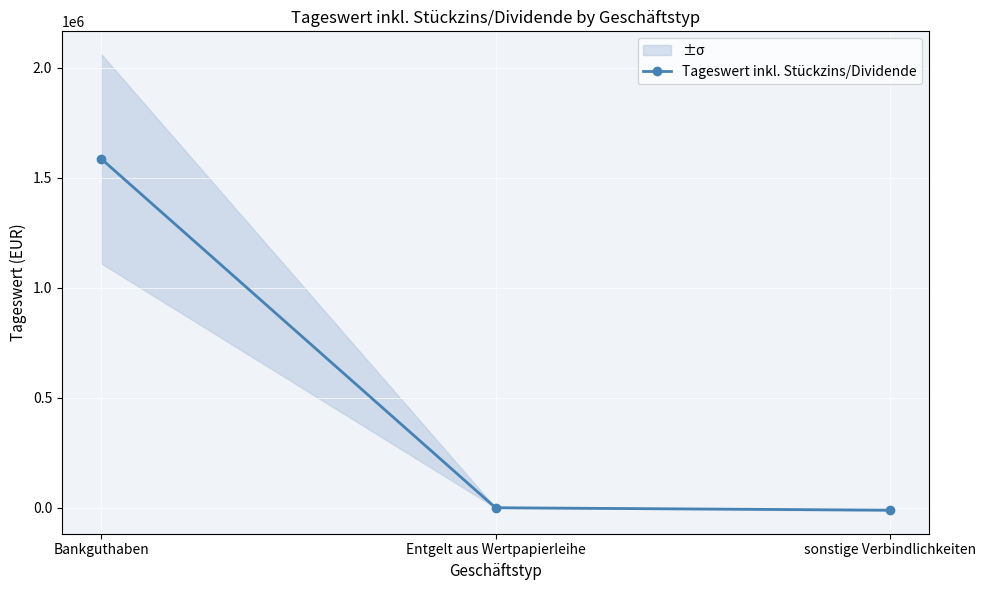

Reading right to left, transcribe all the data shown in this chart.

-10781.7	298.1	1586664.9